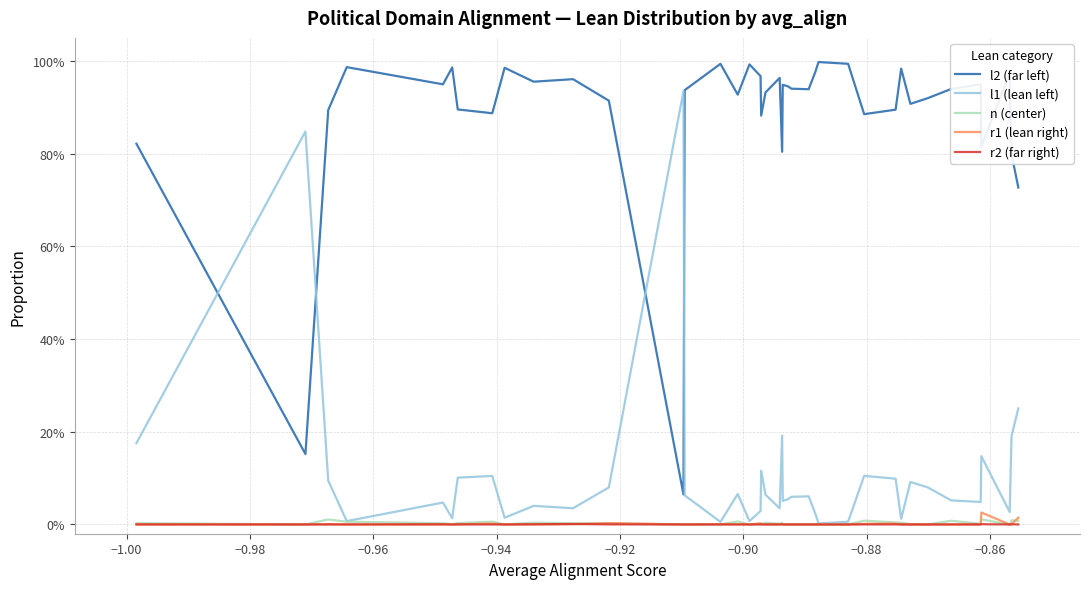

Is this an area chart (filled region under the line)?

No